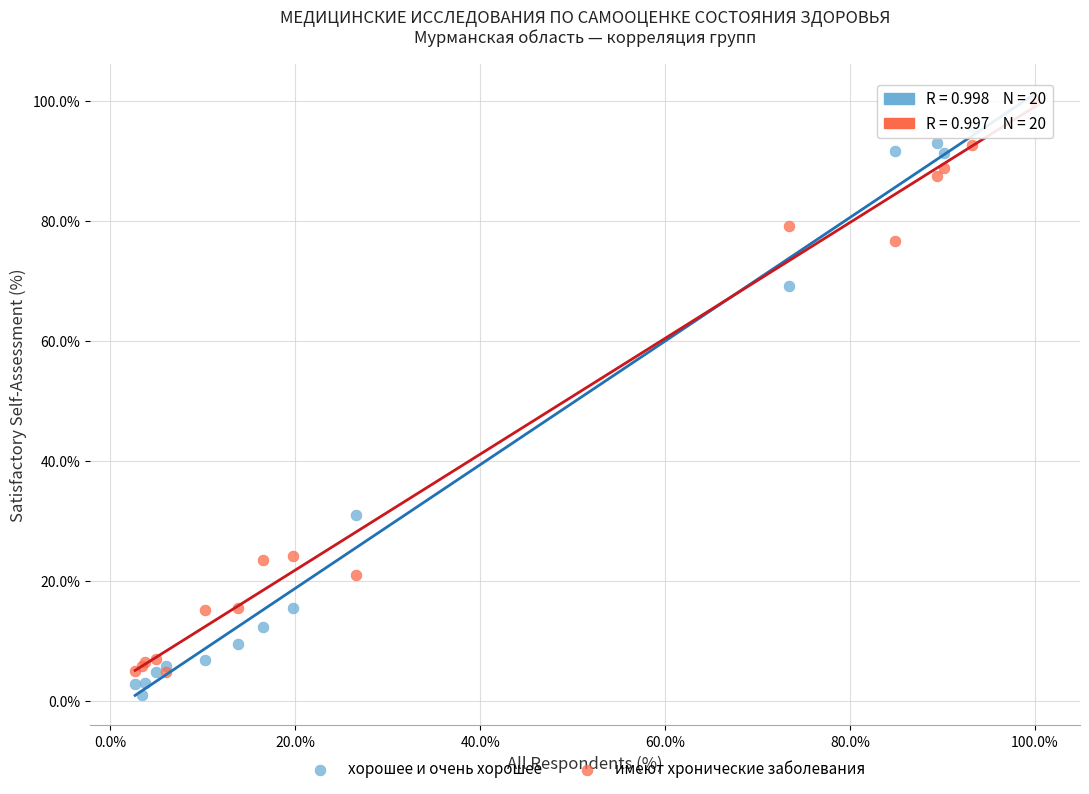

In the имеют хронические заболевания series, what Y value is closest to 52?

76.7